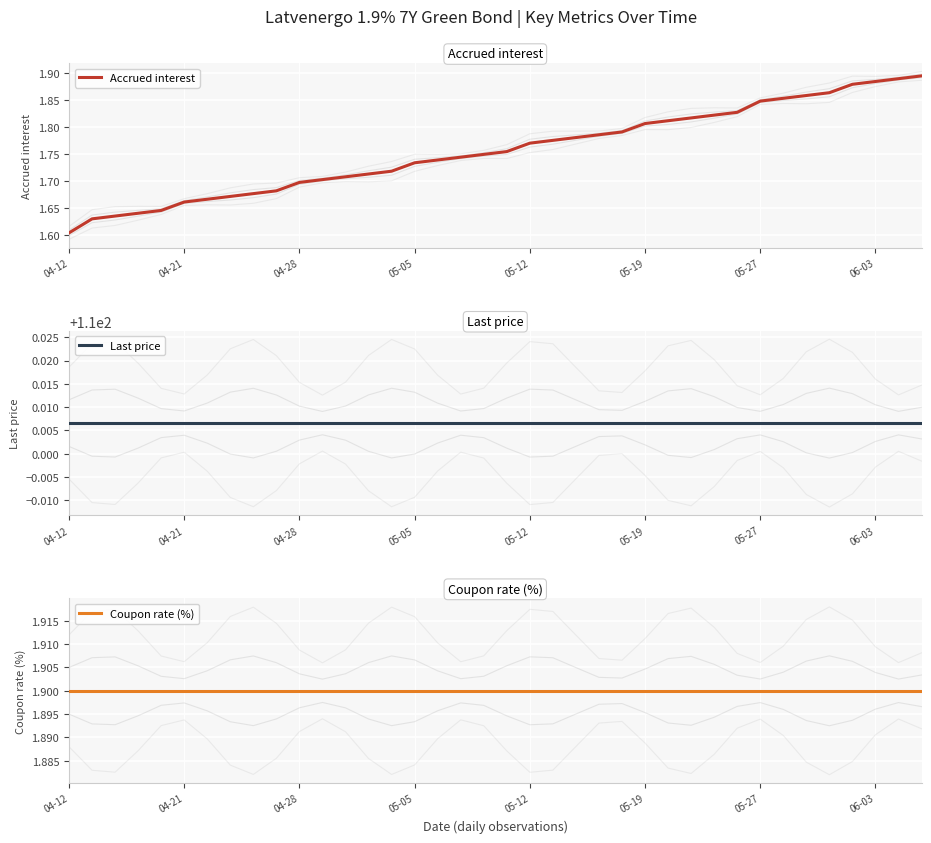

True or false: Accrued interest has a value of 1.7 at 04-28.

True